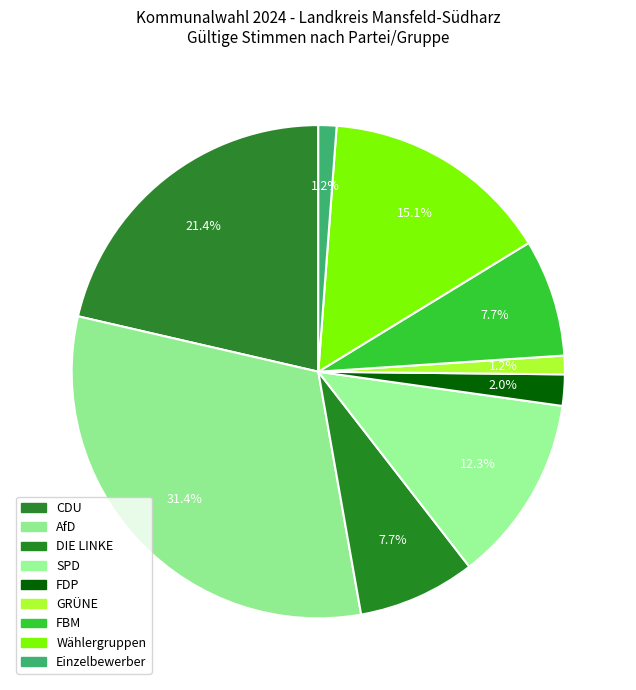

To the nearest percent, what is the difference between the largest and smallest slice percentages?

30%